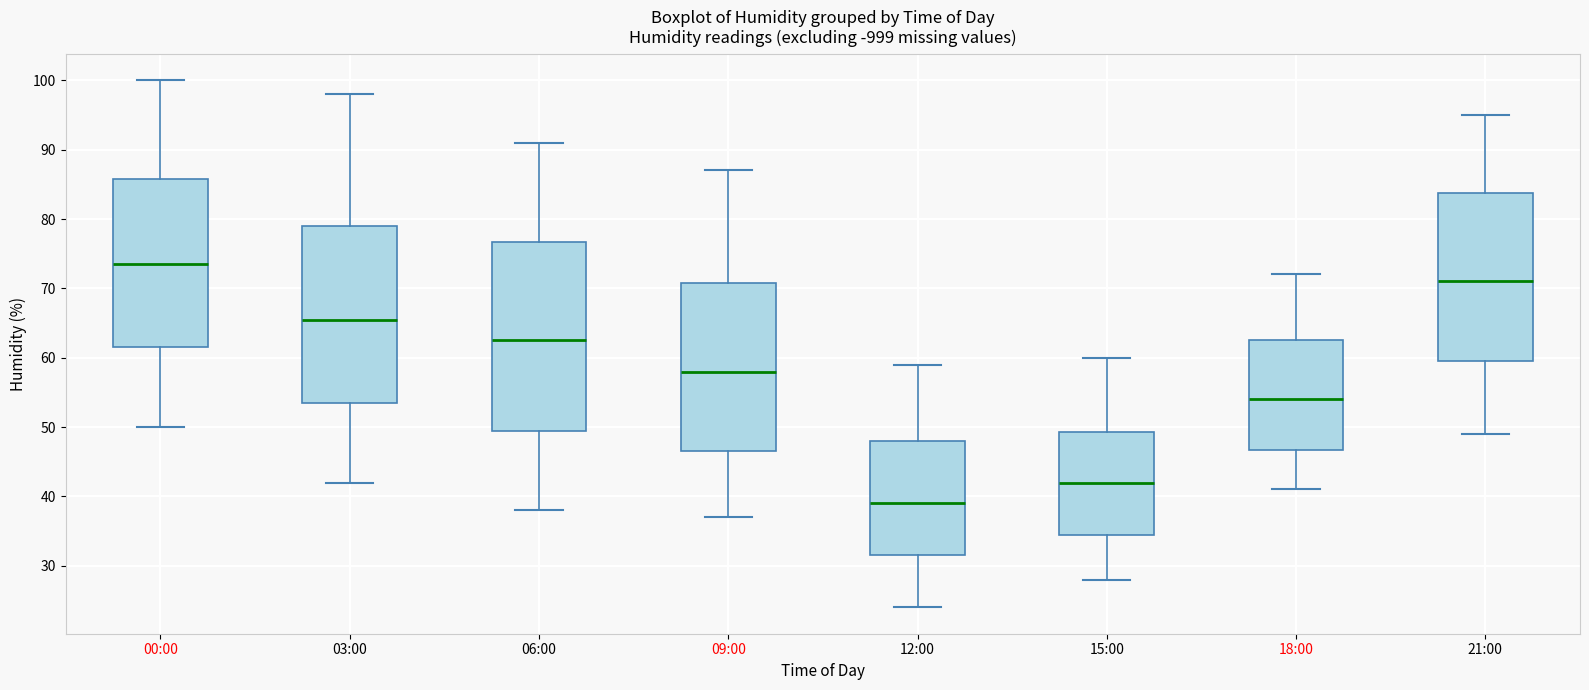

Reading left to right, transcribe this box plot: for each box, give where its median line is, the range the box spans, and where its two whiskers end, as read against the y-axis. The values are not printed on the chart, so give them approximately, as read against the axis.

00:00: median 74, box 62 to 86, whiskers 50 to 100
03:00: median 66, box 54 to 79, whiskers 42 to 98
06:00: median 63, box 50 to 77, whiskers 38 to 91
09:00: median 58, box 47 to 71, whiskers 37 to 87
12:00: median 39, box 32 to 48, whiskers 24 to 59
15:00: median 42, box 35 to 49, whiskers 28 to 60
18:00: median 54, box 47 to 63, whiskers 41 to 72
21:00: median 71, box 60 to 84, whiskers 49 to 95